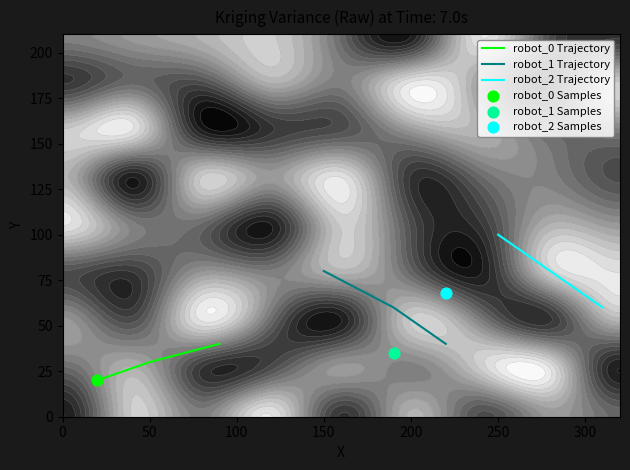

What is the difference between the maximum and second lowest values in the robot_2 Trajectory series?

20